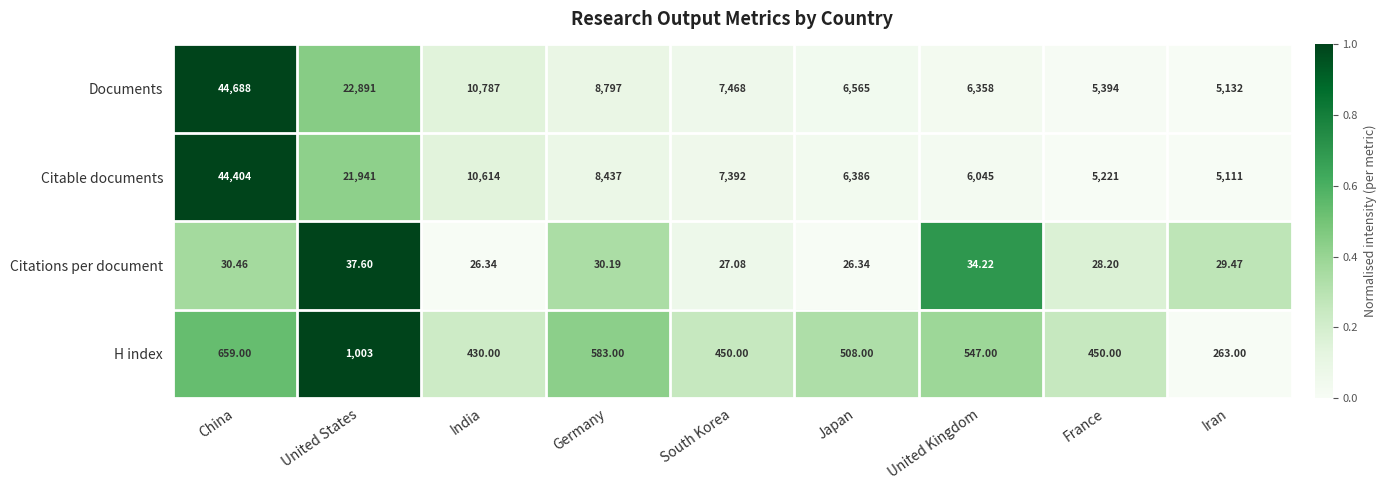

Between Germany and South Korea, which series saw the biggest shift?

Documents